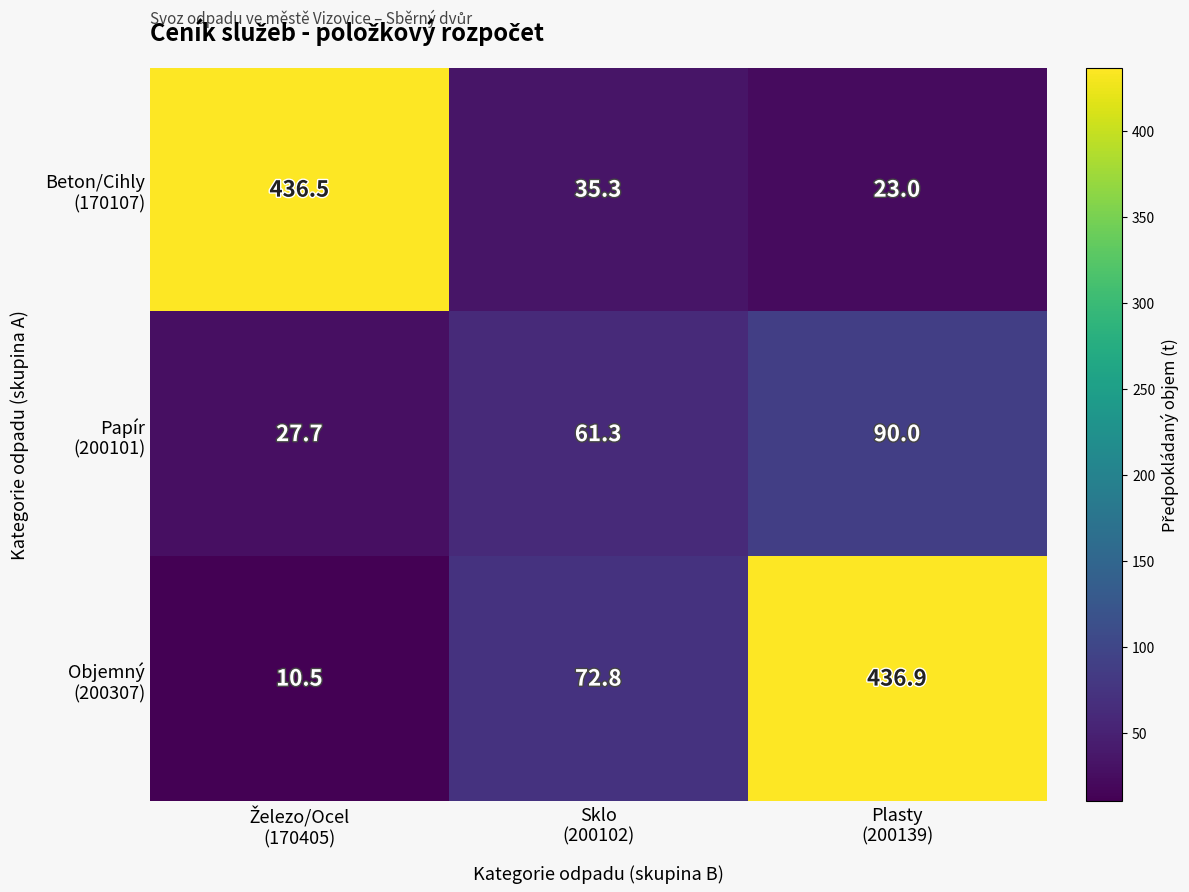

What is the maximum value shown in the chart?

436.9